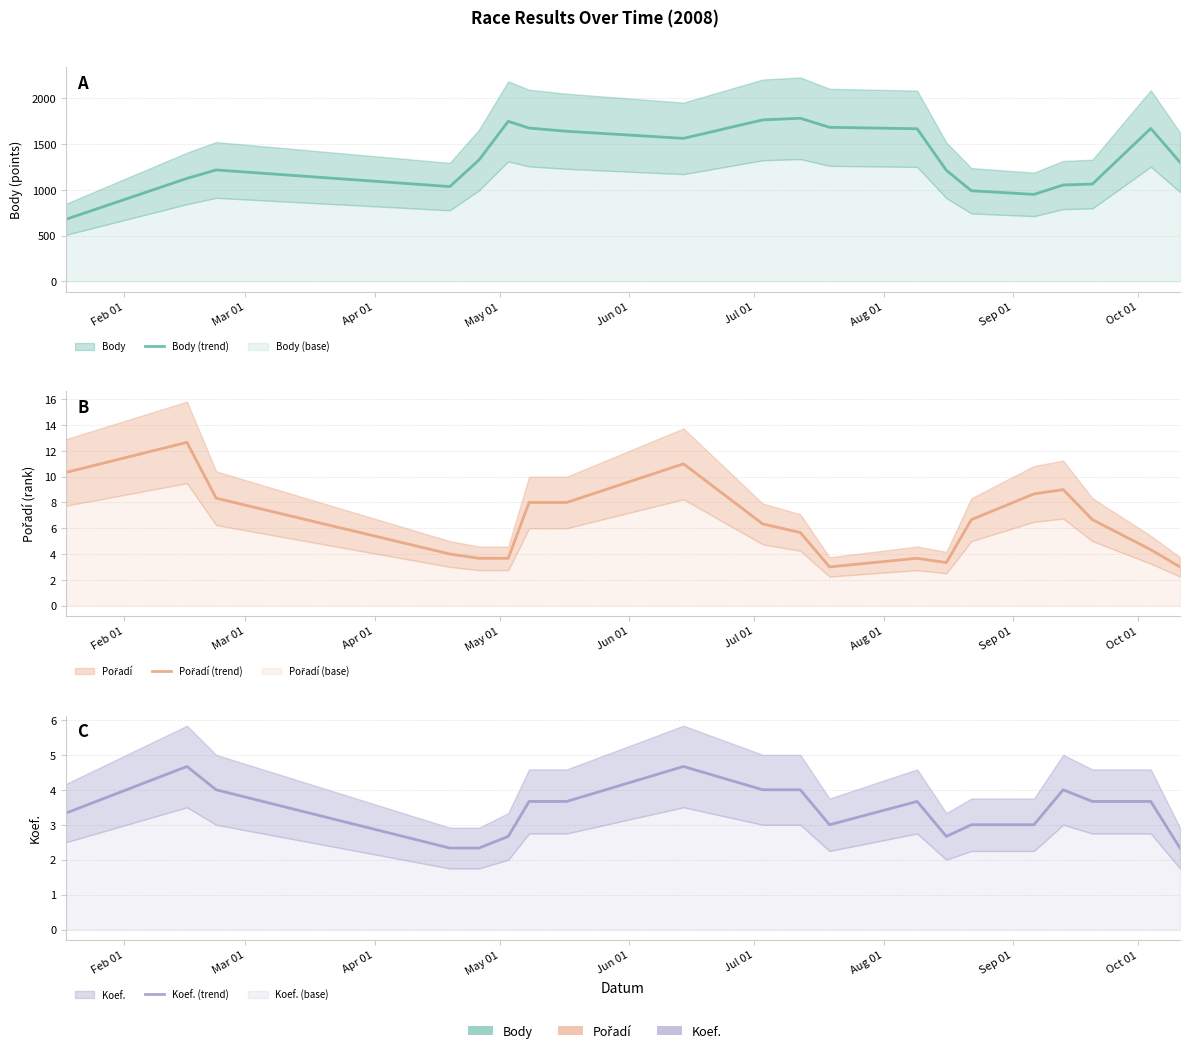

Does the chart display data point markers on the line(s)?

No